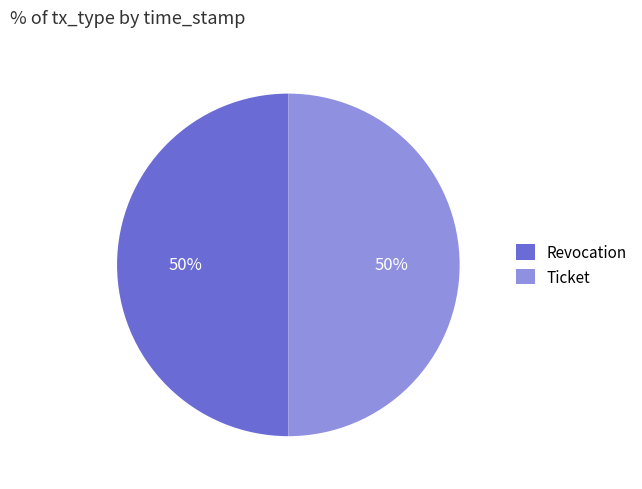

The Ticket slice represents 64% of the pie. True or false?

False